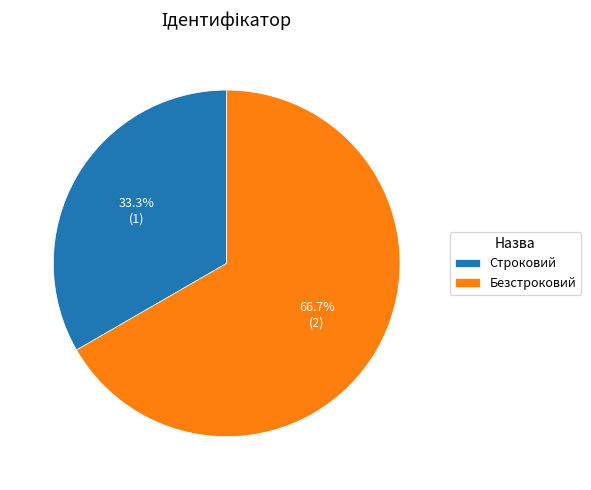

Does any single category account for the majority?

Yes